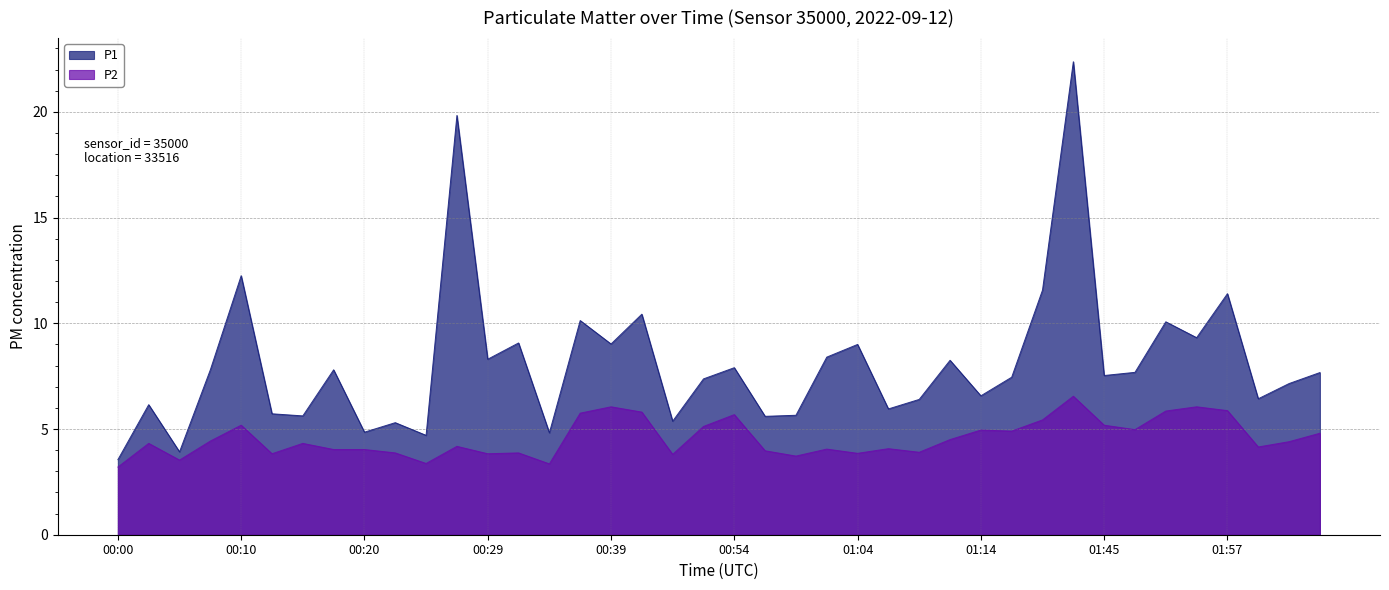

True or false: P2 has a value of 4.3 at 00:03.

True